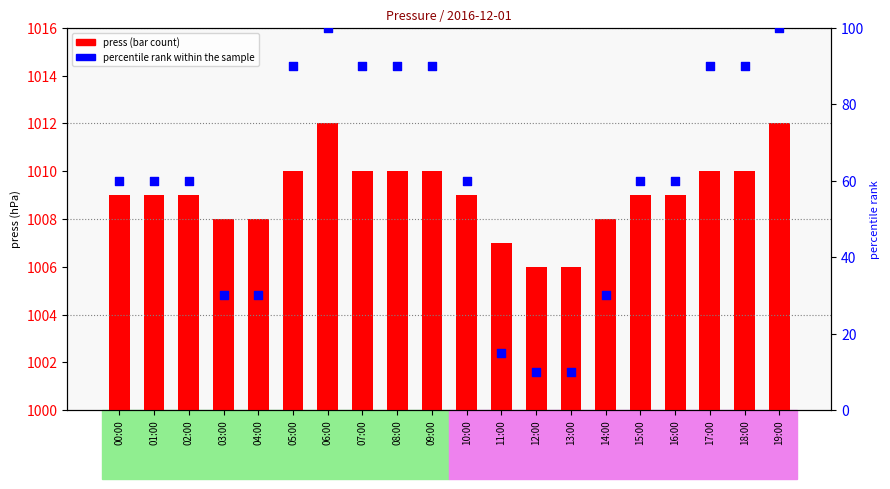

Which series contains the lowest Y value?

percentile rank within the sample